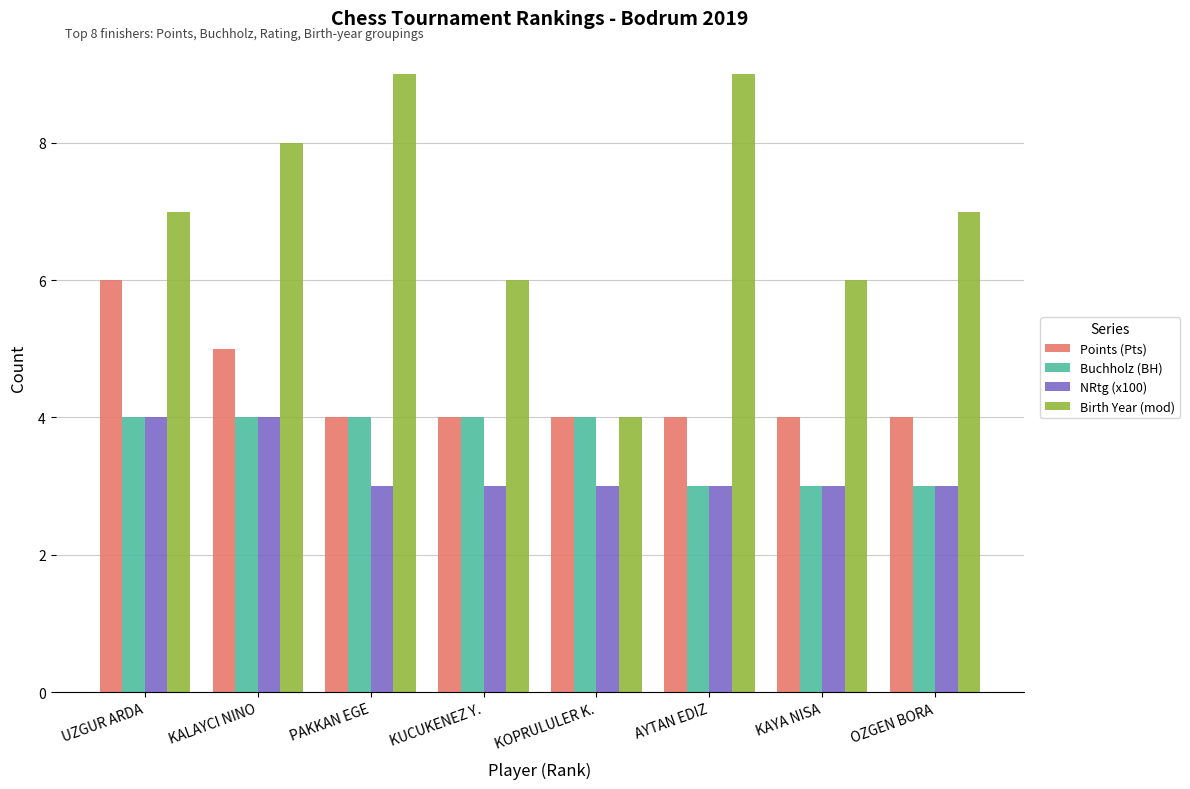

What is the label of the 6th bar from the left?

AYTAN EDIZ